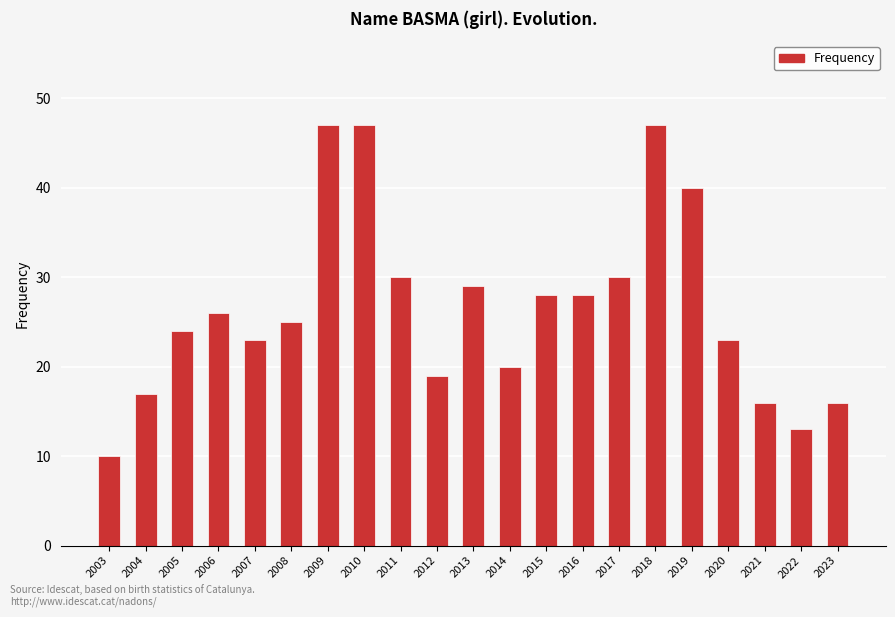

What is the sum of all values?

558